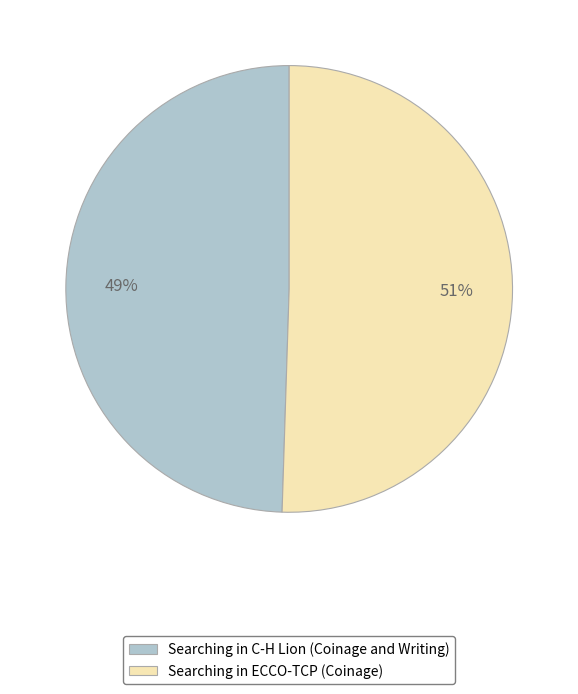

To the nearest percent, what is the combined percentage of Searching in ECCO-TCP (Coinage) and Searching in C-H Lion (Coinage and Writing)?

100%